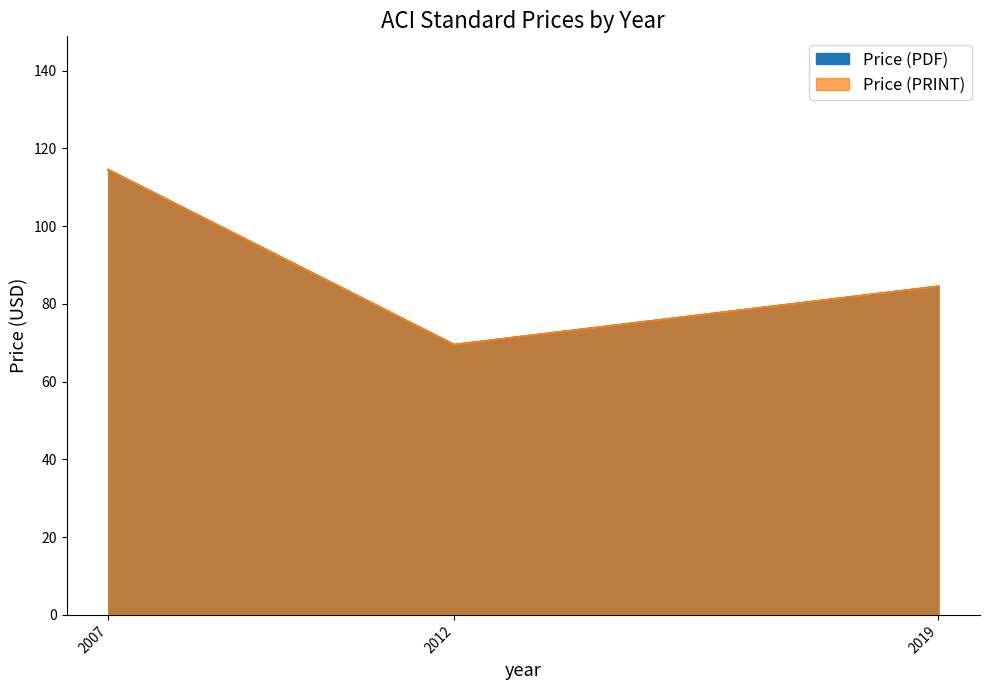

What is the value of the Price (PDF) point at the 2nd from the left?

69.5